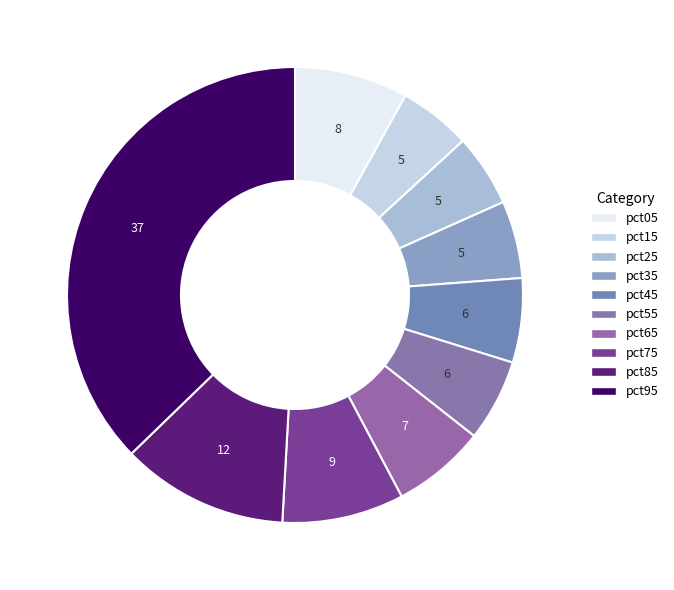

Rank the categories by value from highest to lowest.

pct95, pct85, pct75, pct05, pct65, pct45, pct55, pct35, pct25, pct15